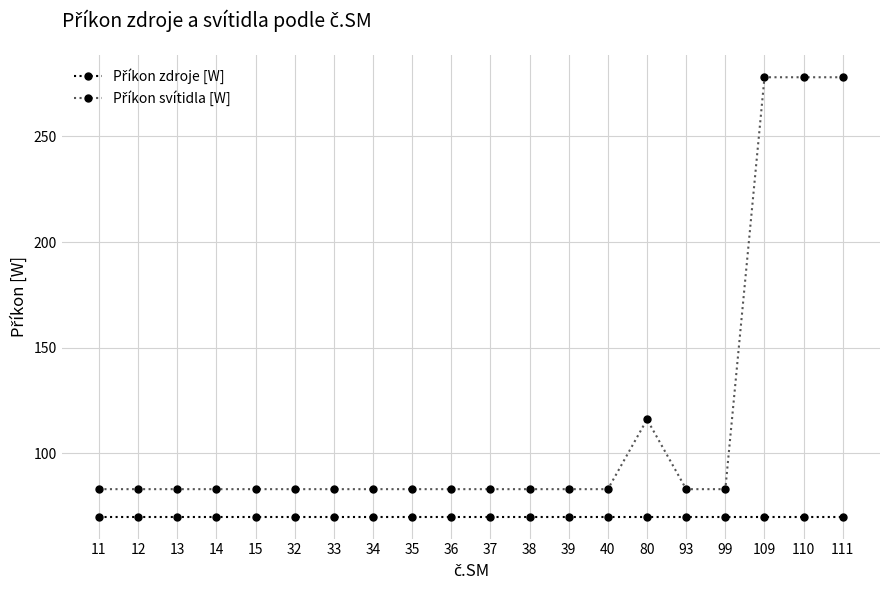

What is the difference between the highest and lowest values at 110?

208